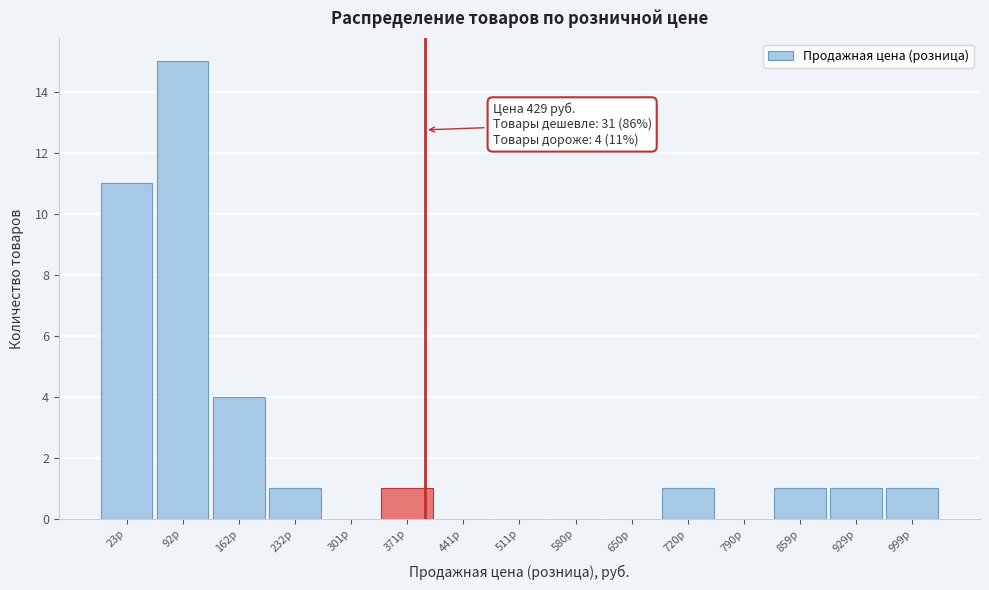

Reading left to right, what are all the values shown in this chart?

23р=11	92р=15	162р=4	232р=1	301р=0	371р=1	441р=0	511р=0	580р=0	650р=0	720р=1	790р=0	859р=1	929р=1	999р=1